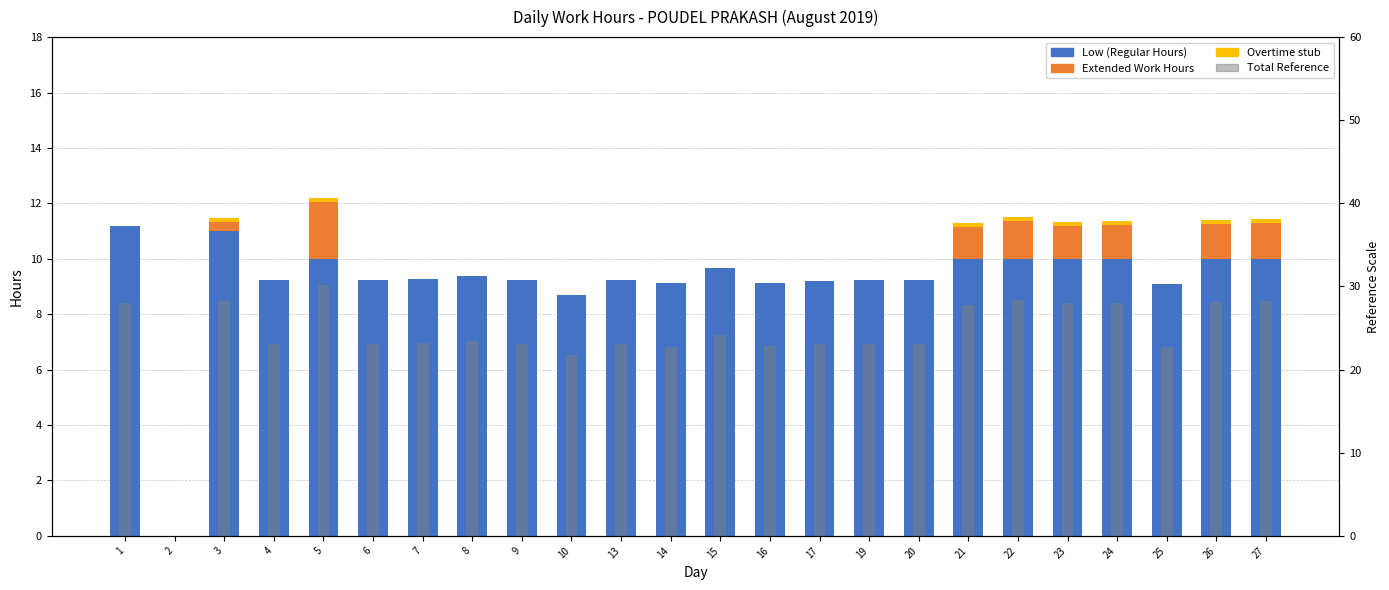

Are the bars grouped side by side (vs. stacked)?

Yes